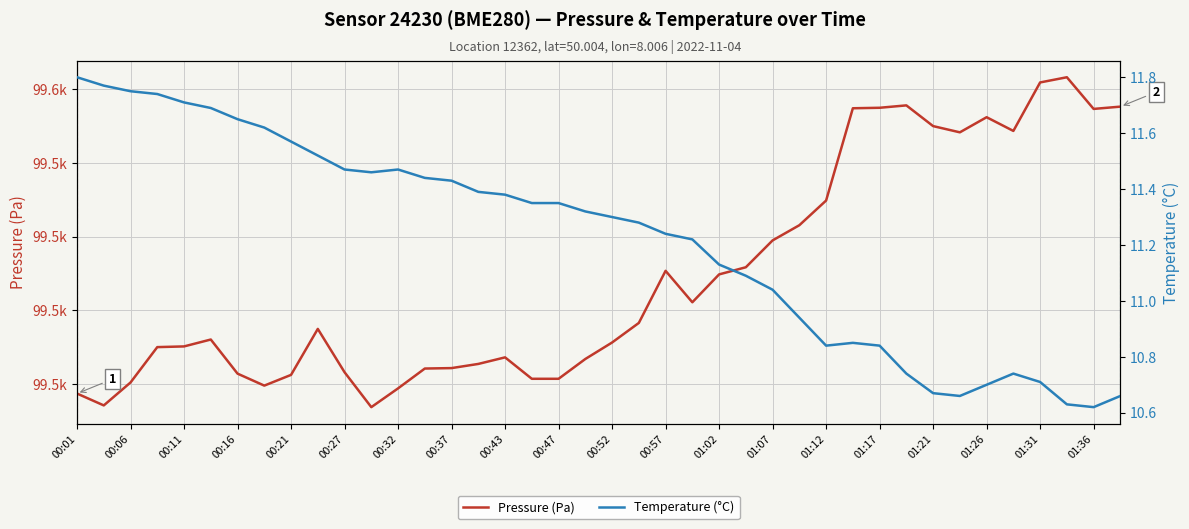

What is the lowest value of the Temperature (°C) series?

10.6